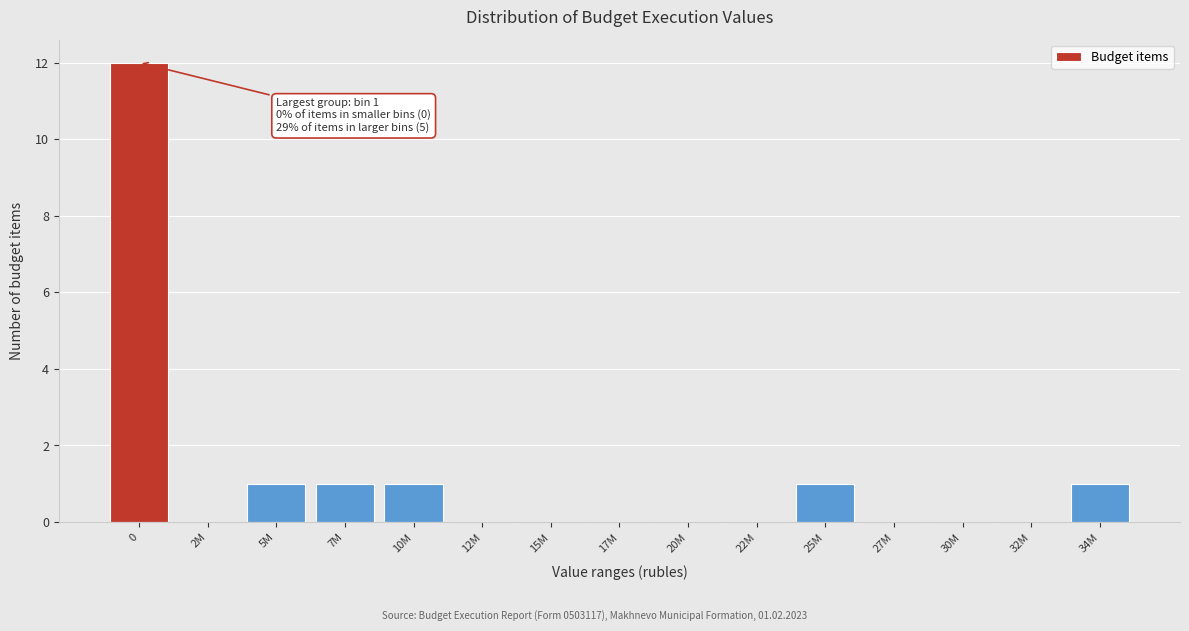

Reading right to left, list all the values displayed in this chart.

34M=1	32M=0	30M=0	27M=0	25M=1	22M=0	20M=0	17M=0	15M=0	12M=0	10M=1	7M=1	5M=1	2M=0	0=12